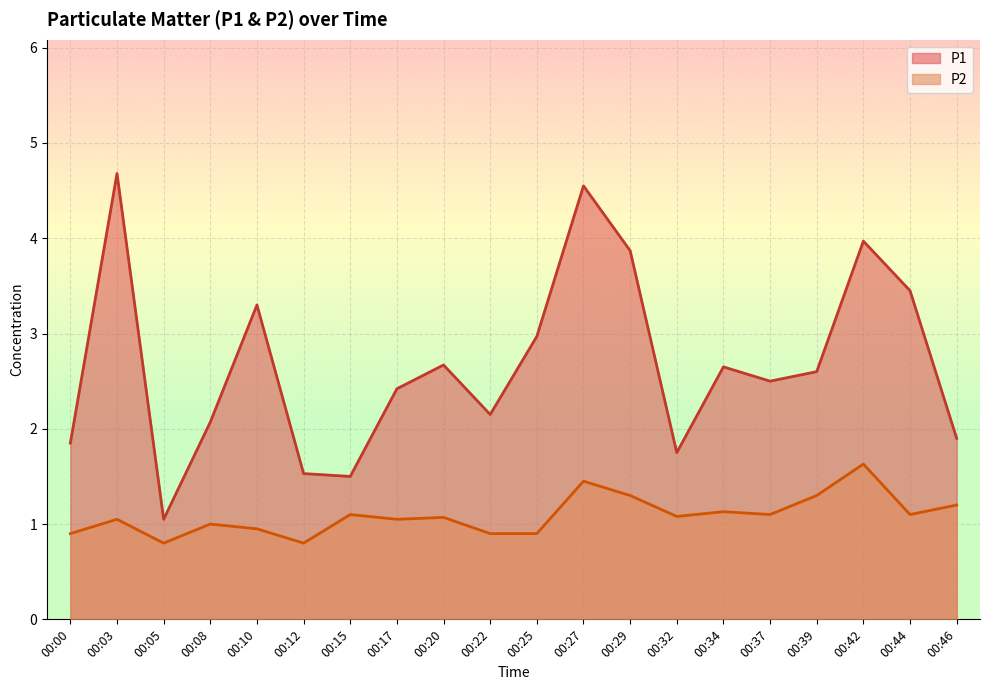

How many interior local peaks does the P1 series have?

6